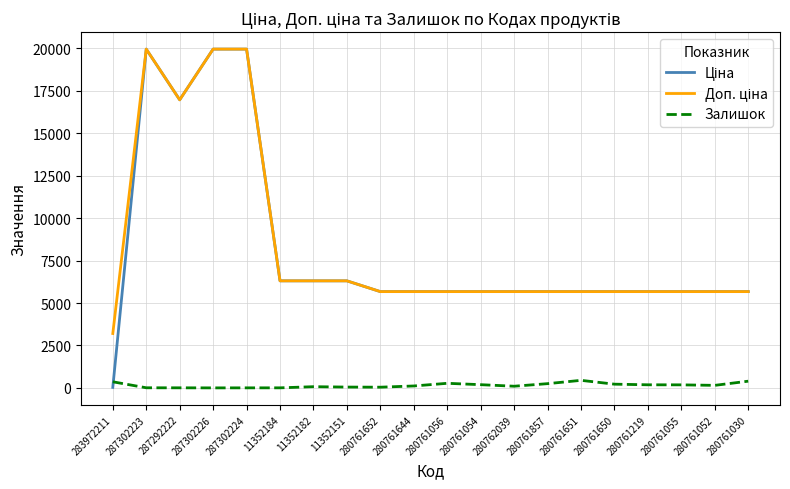

The Залишок series shows 7.0 at 287302223. True or false?

True